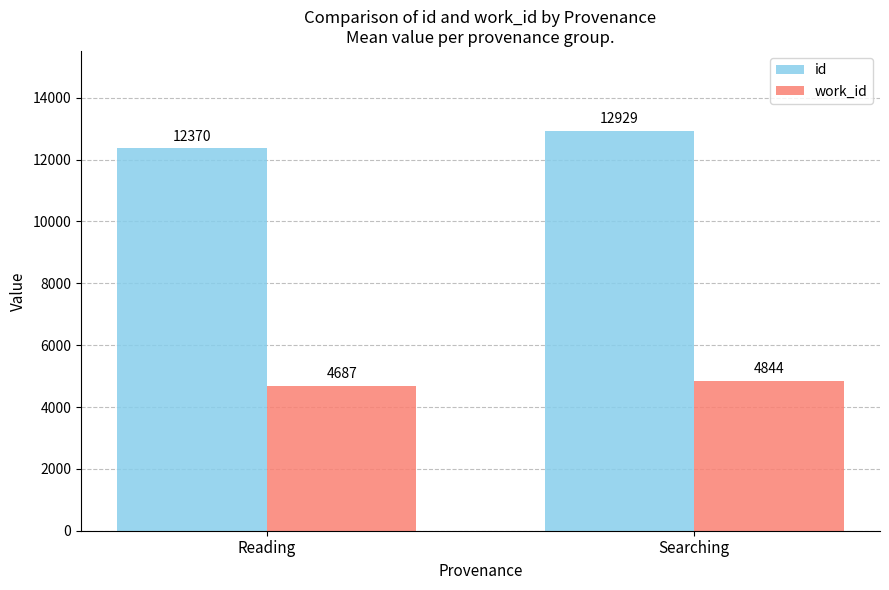

How many work_id values are between 4687 and 4844?

2